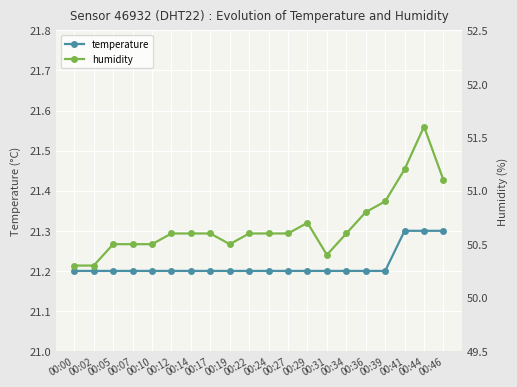

Where is humidity nearest to the value 50?

00:00